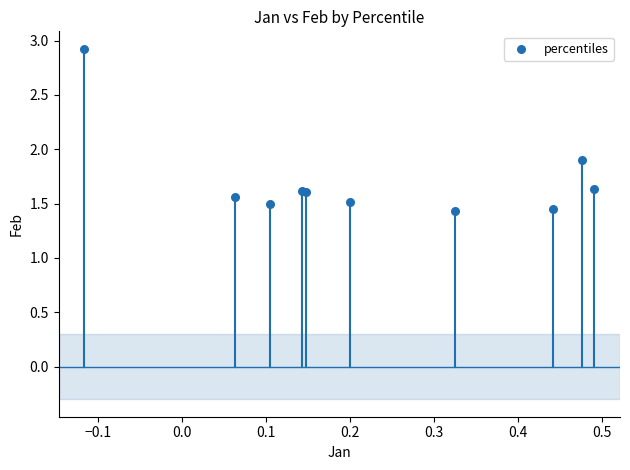

What Y value in the scatter plot is closest to 2?

1.9